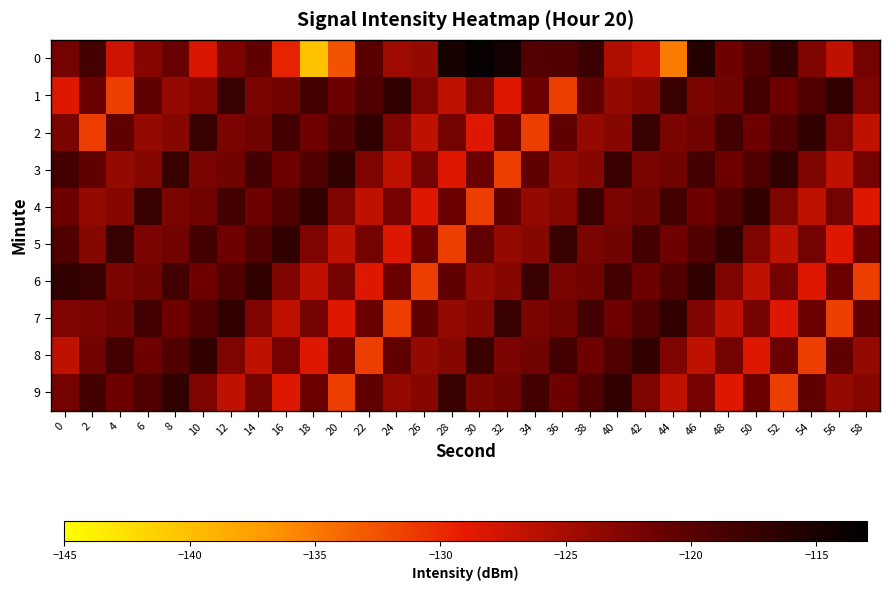

Reading left to right, list all the values displayed in this chart.

0: 0=-121.9	2=-118.4	4=-127.5	6=-123.2	8=-121.2	10=-128.1	12=-122.5	14=-120.7	16=-129.5	18=-140.2	20=-132.5	22=-119.9	24=-124.5	26=-123.9	28=-114.8	30=-113.6	32=-114.5	34=-119.6	36=-119.4	38=-117.7	40=-125.4	42=-127.1	44=-135.2	46=-115.9	48=-121.6	50=-119.5	52=-116.9	54=-122.5	56=-126.6	58=-122.0
1: 0=-128.6	2=-121.3	4=-131.3	6=-120.5	8=-123.9	10=-123.0	12=-117.5	14=-122.3	16=-121.7	18=-118.3	20=-121.6	22=-119.5	24=-116.9	26=-122.5	28=-126.6	30=-122.0	32=-128.6	34=-121.3	36=-131.3	38=-120.5	40=-123.9	42=-123.0	44=-117.5	46=-122.3	48=-121.7	50=-118.3	52=-121.6	54=-119.5	56=-116.9	58=-122.5
2: 0=-122.3	2=-131.3	4=-120.5	6=-123.9	8=-123.0	10=-117.5	12=-122.3	14=-121.7	16=-118.3	18=-121.6	20=-119.5	22=-116.9	24=-122.5	26=-126.6	28=-122.0	30=-128.6	32=-121.3	34=-131.3	36=-120.5	38=-123.9	40=-123.0	42=-117.5	44=-122.3	46=-121.7	48=-118.3	50=-121.6	52=-119.5	54=-116.9	56=-122.5	58=-126.6
3: 0=-118.3	2=-120.5	4=-123.9	6=-123.0	8=-117.5	10=-122.3	12=-121.7	14=-118.3	16=-121.6	18=-119.5	20=-116.9	22=-122.5	24=-126.6	26=-122.0	28=-128.6	30=-121.3	32=-131.3	34=-120.5	36=-123.9	38=-123.0	40=-117.5	42=-122.3	44=-121.7	46=-118.3	48=-121.6	50=-119.5	52=-116.9	54=-122.5	56=-126.6	58=-122.0
4: 0=-121.6	2=-123.9	4=-123.0	6=-117.5	8=-122.3	10=-121.7	12=-118.3	14=-121.6	16=-119.5	18=-116.9	20=-122.5	22=-126.6	24=-122.0	26=-128.6	28=-121.3	30=-131.3	32=-120.5	34=-123.9	36=-123.0	38=-117.5	40=-122.3	42=-121.7	44=-118.3	46=-121.6	48=-119.5	50=-116.9	52=-122.5	54=-126.6	56=-122.0	58=-128.6
5: 0=-119.5	2=-123.0	4=-117.5	6=-122.3	8=-121.7	10=-118.3	12=-121.6	14=-119.5	16=-116.9	18=-122.5	20=-126.6	22=-122.0	24=-128.6	26=-121.3	28=-131.3	30=-120.5	32=-123.9	34=-123.0	36=-117.5	38=-122.3	40=-121.7	42=-118.3	44=-121.6	46=-119.5	48=-116.9	50=-122.5	52=-126.6	54=-122.0	56=-128.6	58=-121.3
6: 0=-116.9	2=-117.5	4=-122.3	6=-121.7	8=-118.3	10=-121.6	12=-119.5	14=-116.9	16=-122.5	18=-126.6	20=-122.0	22=-128.6	24=-121.3	26=-131.3	28=-120.5	30=-123.9	32=-123.0	34=-117.5	36=-122.3	38=-121.7	40=-118.3	42=-121.6	44=-119.5	46=-116.9	48=-122.5	50=-126.6	52=-122.0	54=-128.6	56=-121.3	58=-131.3
7: 0=-122.5	2=-122.3	4=-121.7	6=-118.3	8=-121.6	10=-119.5	12=-116.9	14=-122.5	16=-126.6	18=-122.0	20=-128.6	22=-121.3	24=-131.3	26=-120.5	28=-123.9	30=-123.0	32=-117.5	34=-122.3	36=-121.7	38=-118.3	40=-121.6	42=-119.5	44=-116.9	46=-122.5	48=-126.6	50=-122.0	52=-128.6	54=-121.3	56=-131.3	58=-120.5
8: 0=-126.6	2=-121.7	4=-118.3	6=-121.6	8=-119.5	10=-116.9	12=-122.5	14=-126.6	16=-122.0	18=-128.6	20=-121.3	22=-131.3	24=-120.5	26=-123.9	28=-123.0	30=-117.5	32=-122.3	34=-121.7	36=-118.3	38=-121.6	40=-119.5	42=-116.9	44=-122.5	46=-126.6	48=-122.0	50=-128.6	52=-121.3	54=-131.3	56=-120.5	58=-123.9
9: 0=-122.0	2=-118.3	4=-121.6	6=-119.5	8=-116.9	10=-122.5	12=-126.6	14=-122.0	16=-128.6	18=-121.3	20=-131.3	22=-120.5	24=-123.9	26=-123.0	28=-117.5	30=-122.3	32=-121.7	34=-118.3	36=-121.6	38=-119.5	40=-116.9	42=-122.5	44=-126.6	46=-122.0	48=-128.6	50=-121.3	52=-131.3	54=-120.5	56=-123.9	58=-123.0